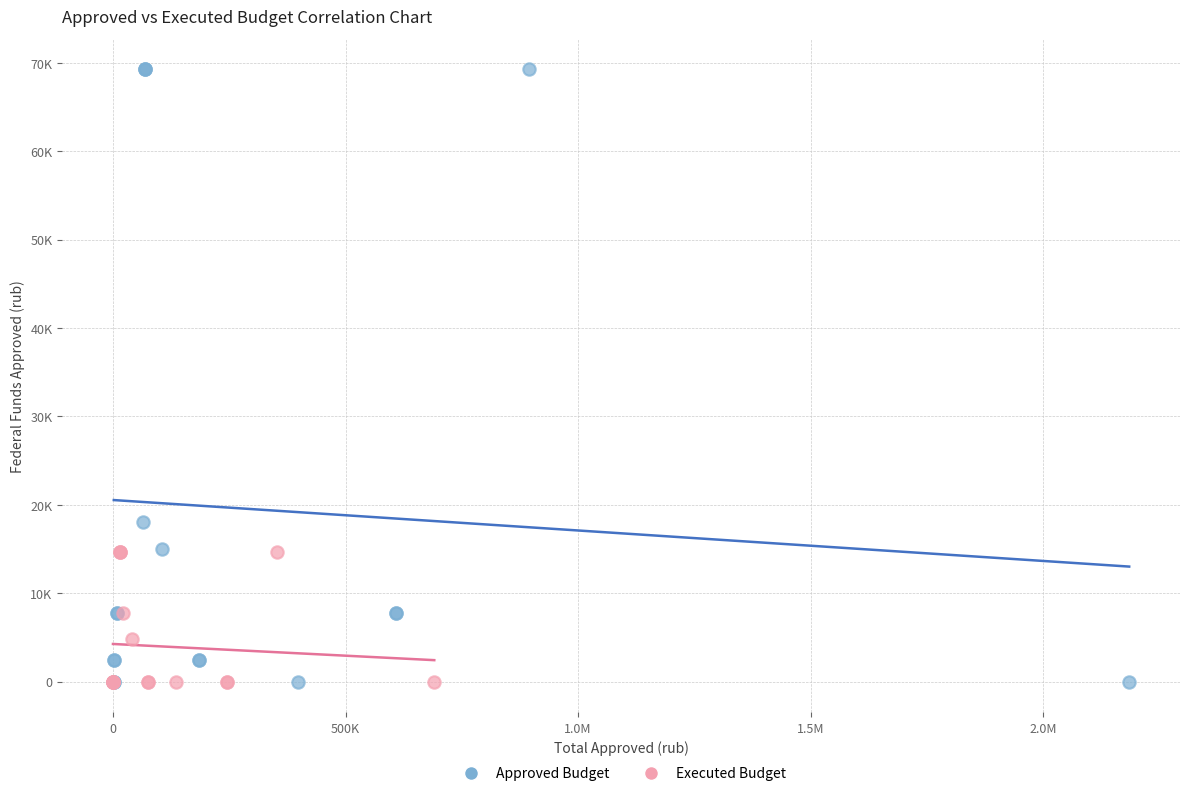

What are all the series names shown in the legend?

Approved Budget, Executed Budget